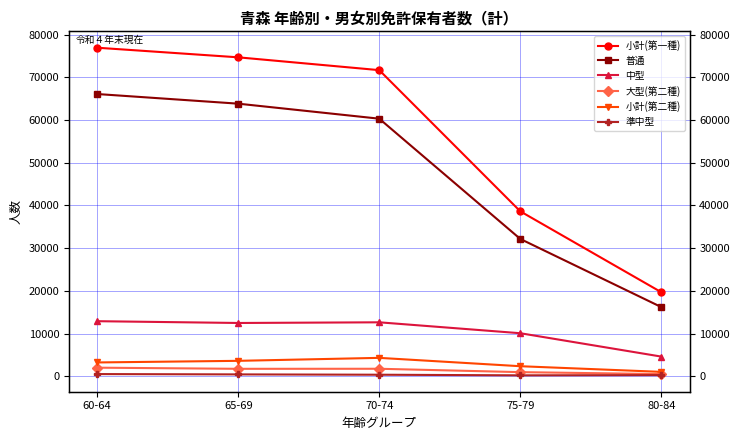

What is the label of the 4th point from the left?

75-79